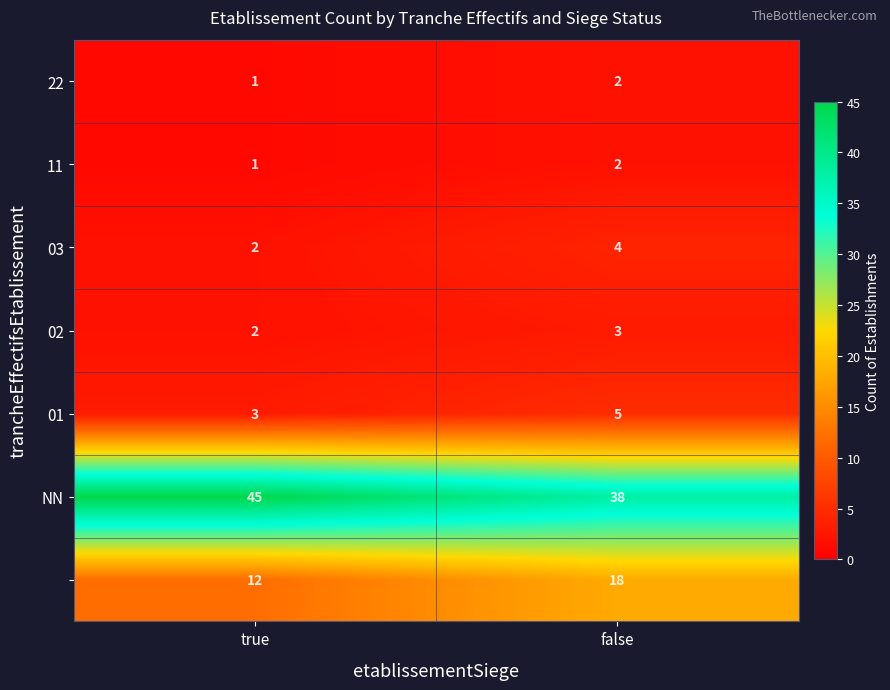

What is the total value across all series at false?

72